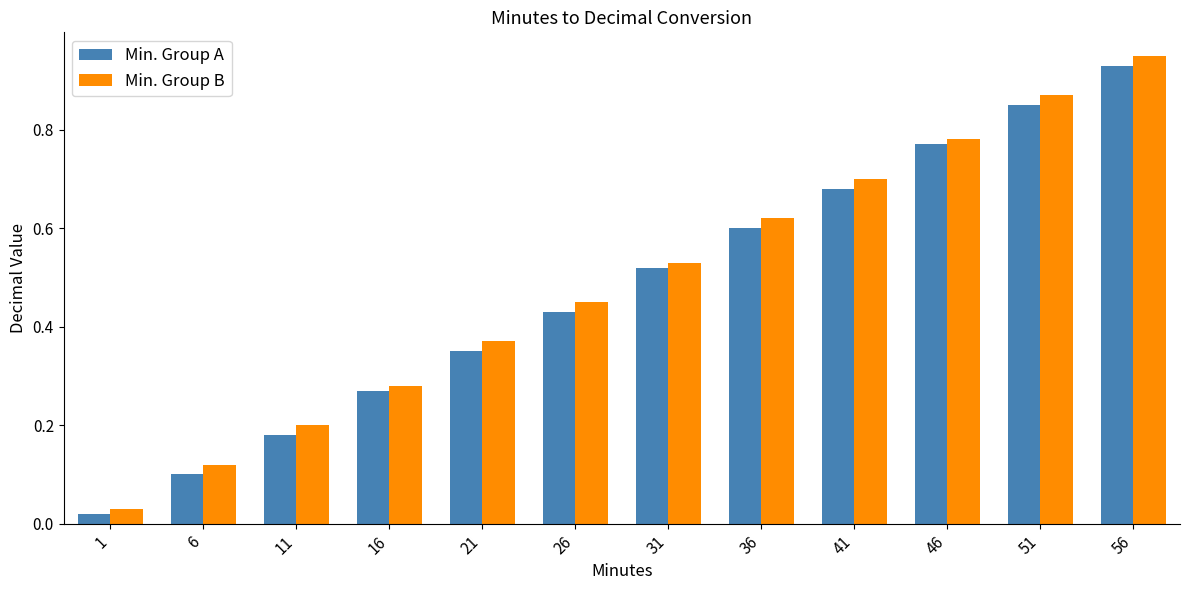

Which series has the largest range (max minus min)?

Min. Group B